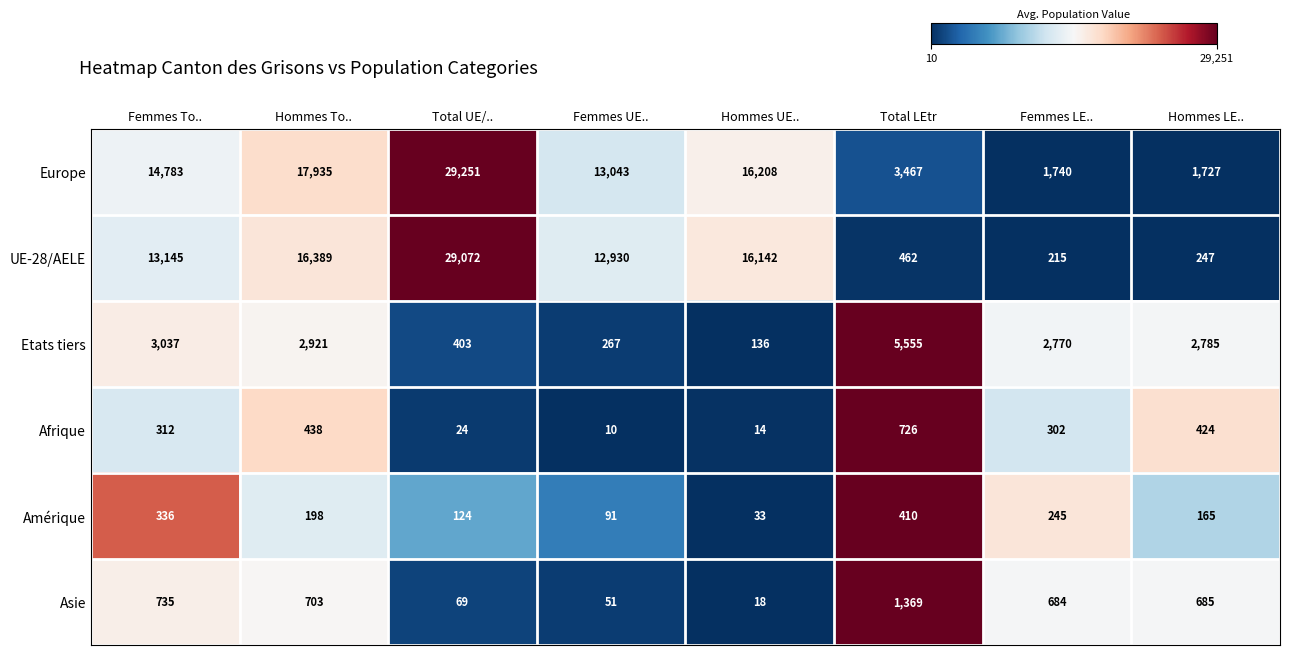

What is the difference between the maximum and minimum values in the Afrique series?

716